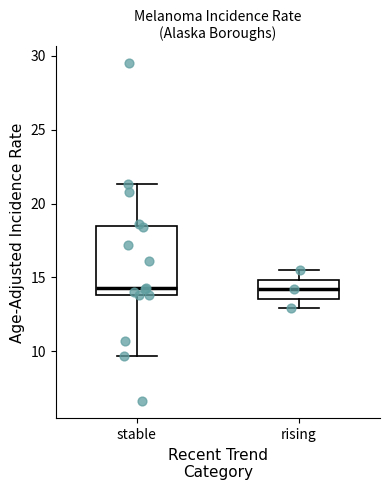

Reading left to right, read every box against the y-axis: the position of its median line, the range the box covers, and the ends of its whiskers. The values are not printed on the chart, so give them approximately, as read against the axis.

stable: median 14.5, box 14.0 to 18.5, whiskers 9.5 to 21.5
rising: median 14.0, box 13.5 to 15.0, whiskers 13.0 to 15.5